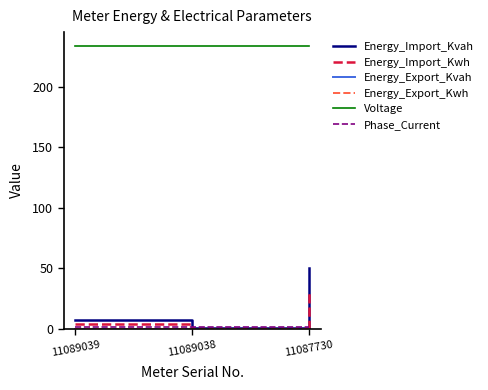

Does the chart have visible grid lines?

No